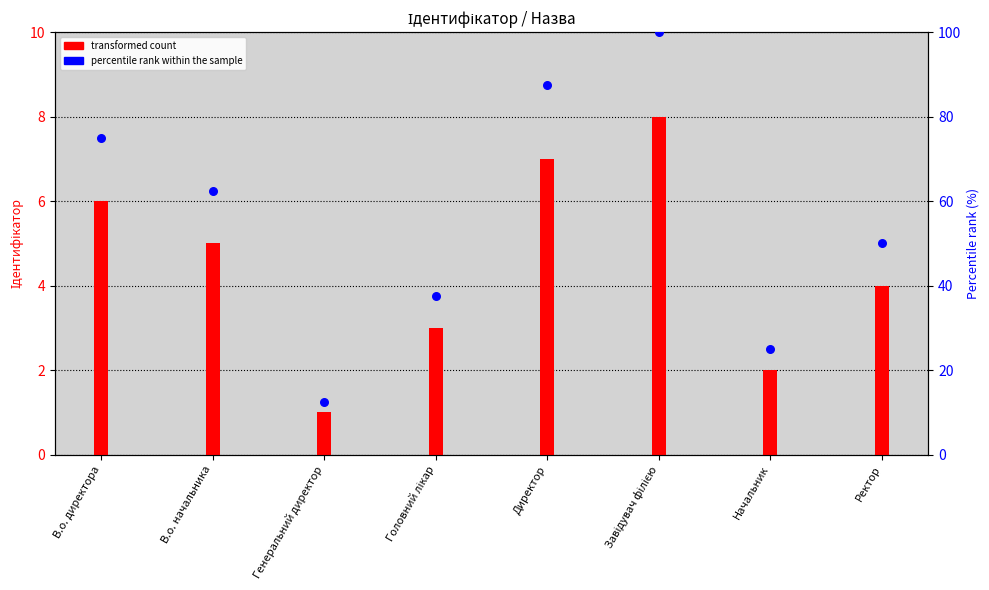

Which series has the largest total across all categories?

percentile rank within the sample